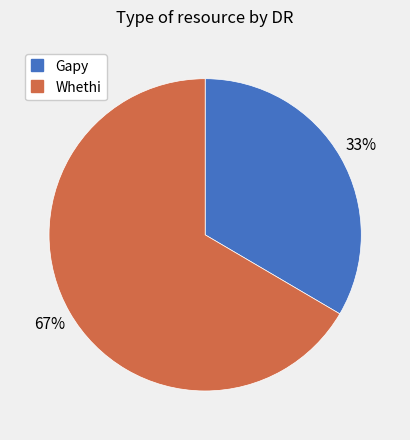

What is the smallest slice in the pie chart?

Gapy